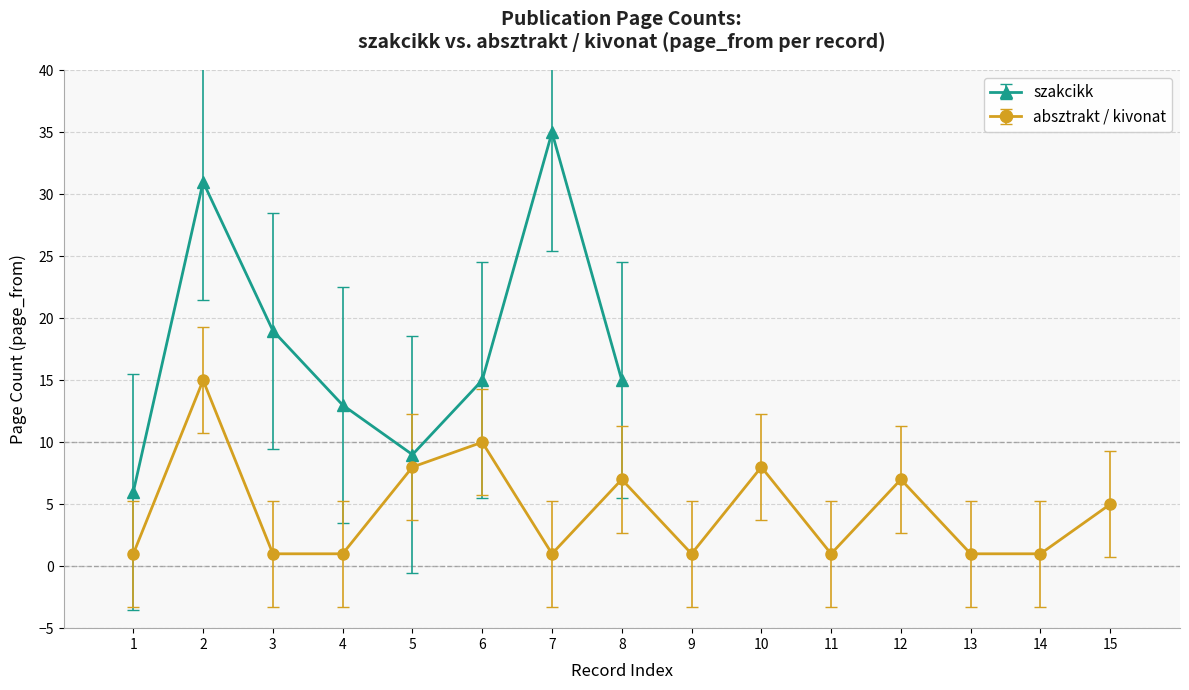

What is the value of the szakcikk point at the 3rd from the left?

19